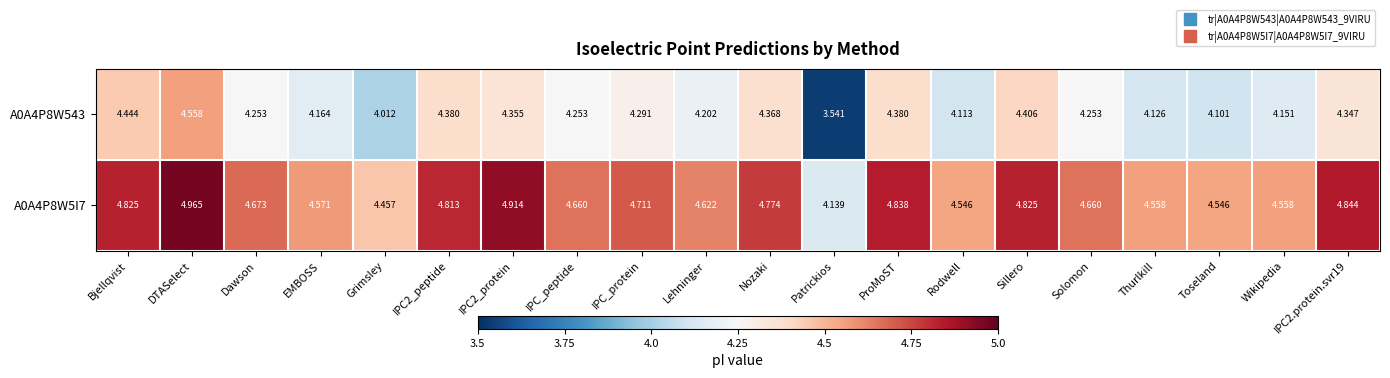

Where does the A0A4P8W543 series first go above 4?

Bjellqvist